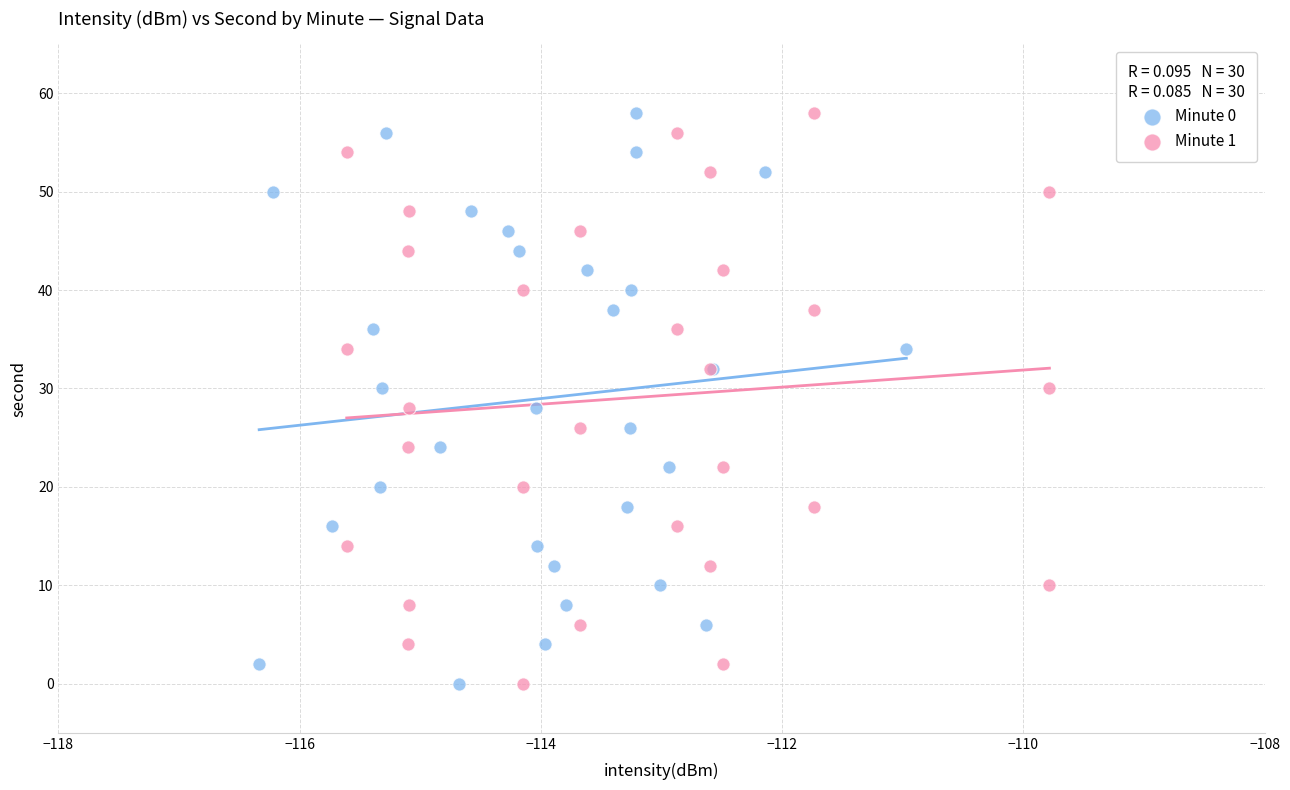

What are all the series names shown in the legend?

Minute 0, Minute 1